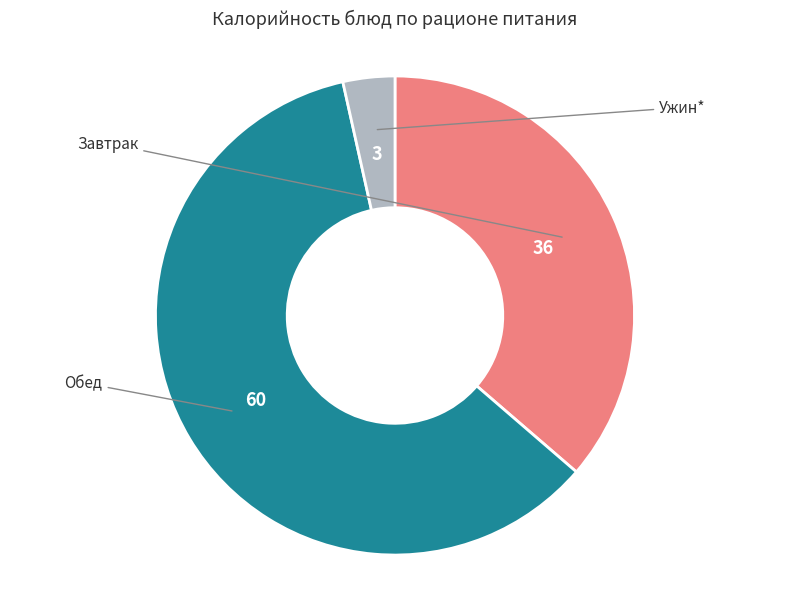

How many slices are in this pie chart?

3